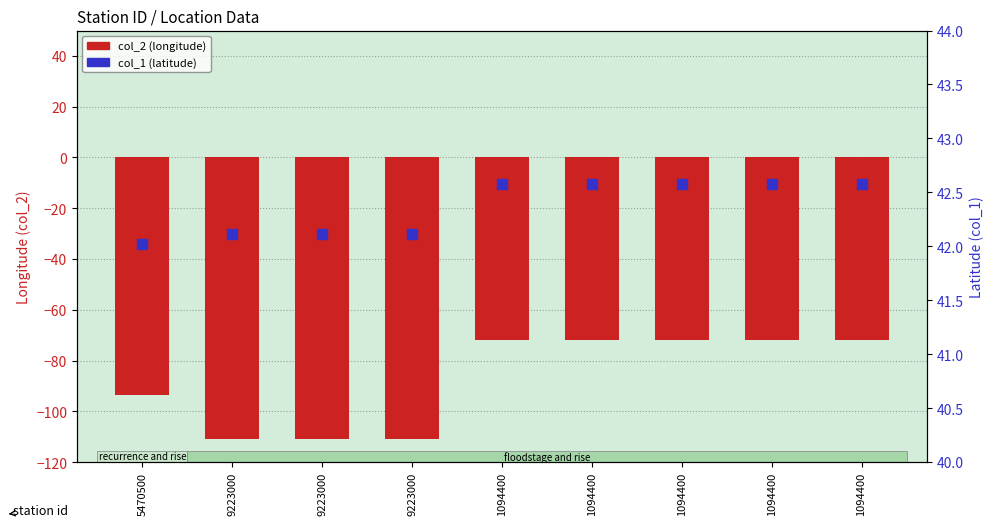

Which series reaches the minimum Y coordinate?

col_2 (longitude)